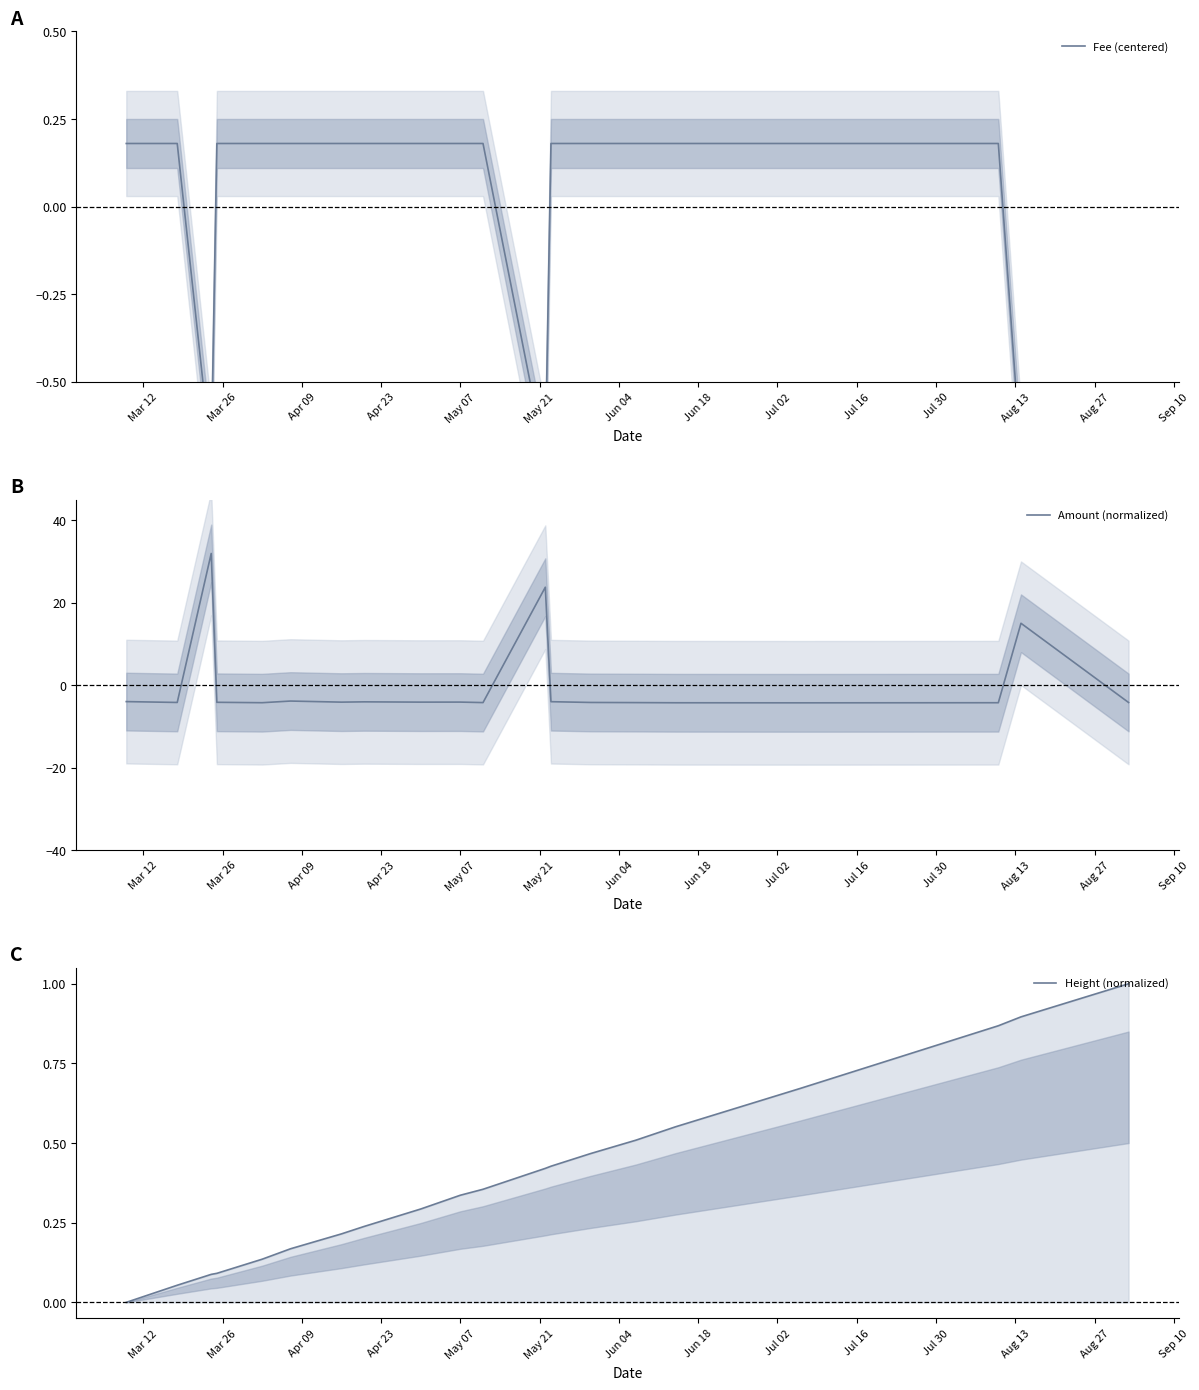

What is the maximum value for Amount (normalized)?

31.9